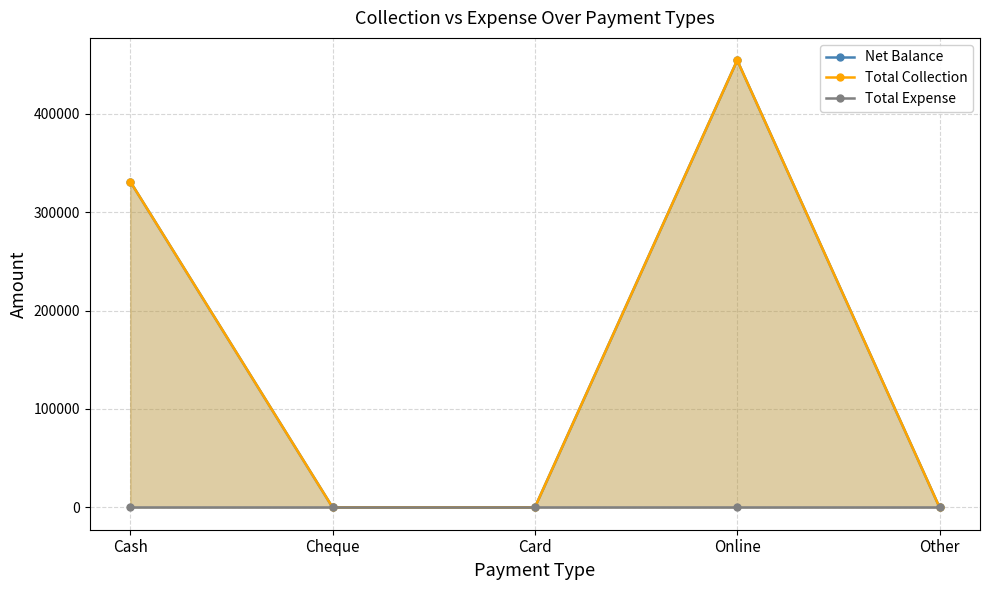

Is the value of Total Collection at Online greater than the value of Net Balance at Other?

Yes